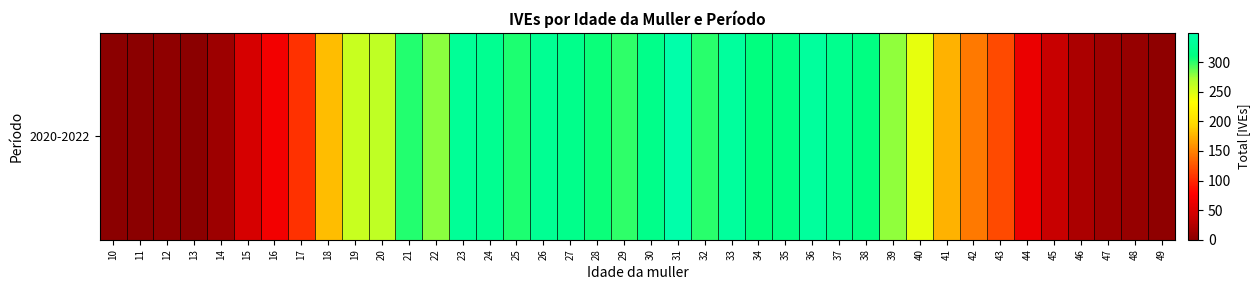

What is the difference between the second highest and minimum values?

337